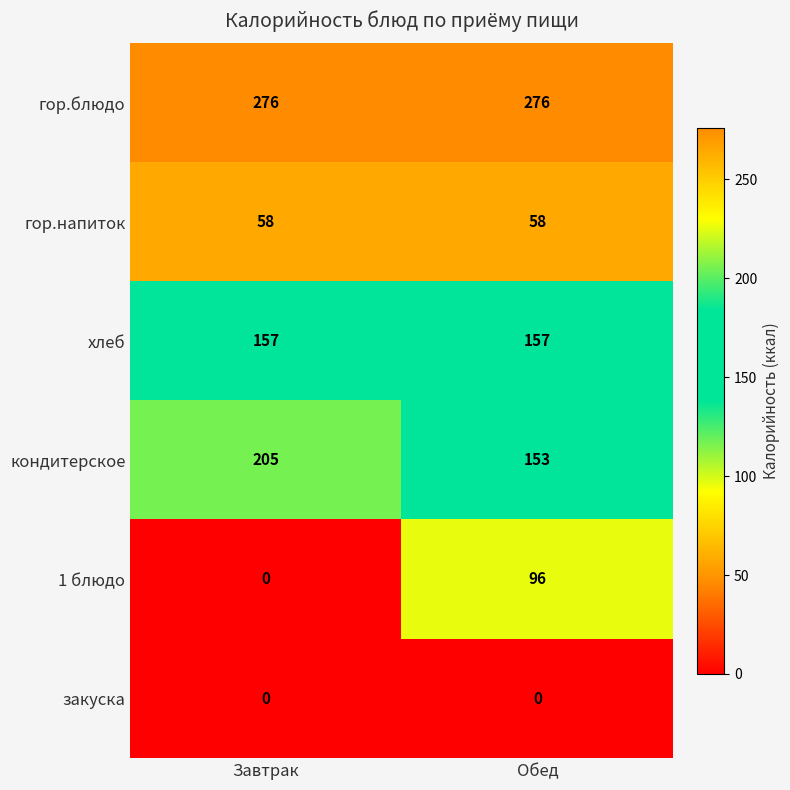

Count the number of categories in the chart.

2